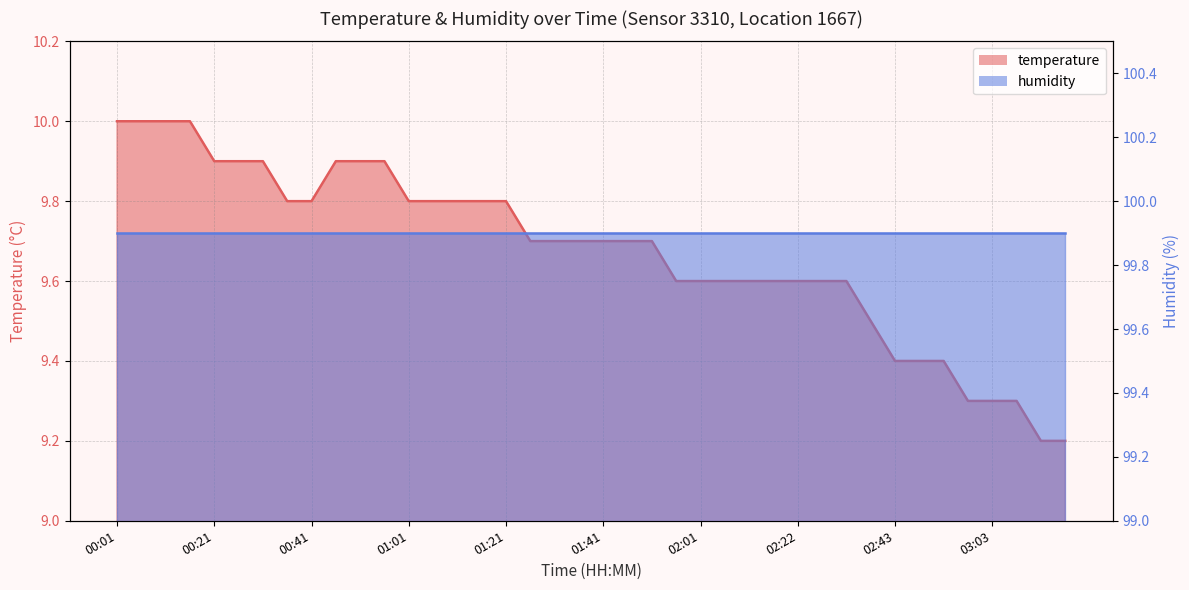

Does the chart have visible grid lines?

Yes